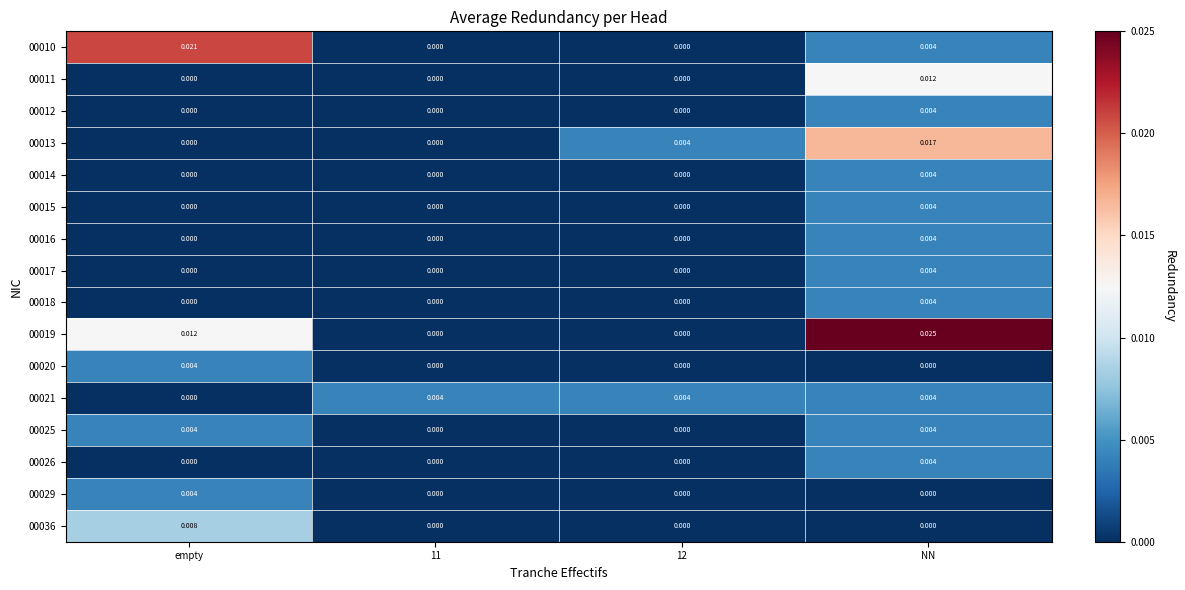

Between 11 and NN, which series saw the biggest shift?

00019